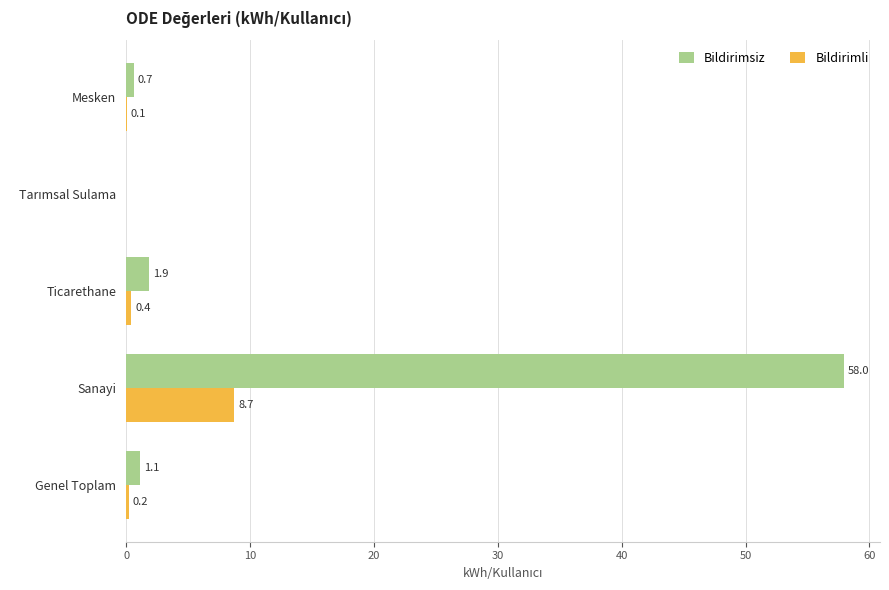

Read the Bildirimli value at Sanayi.

8.7